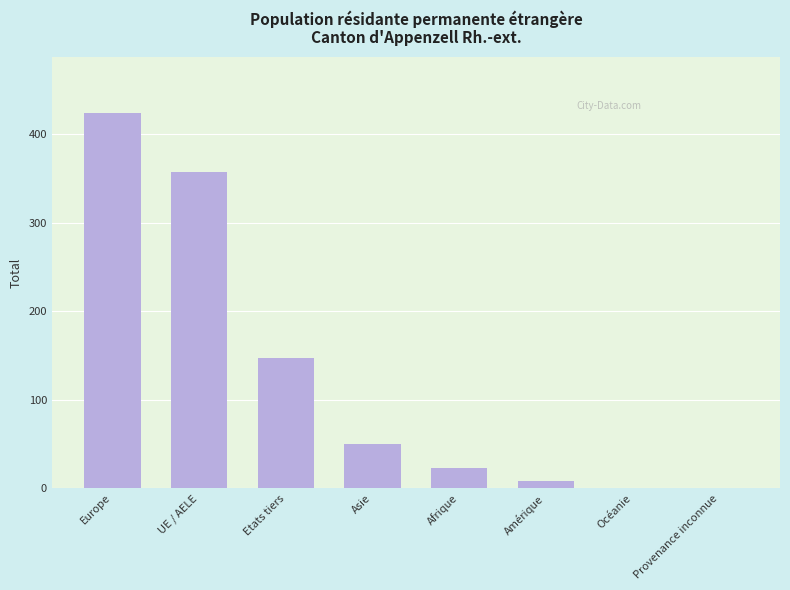

What is the change in value from Afrique to Provenance inconnue?

-23